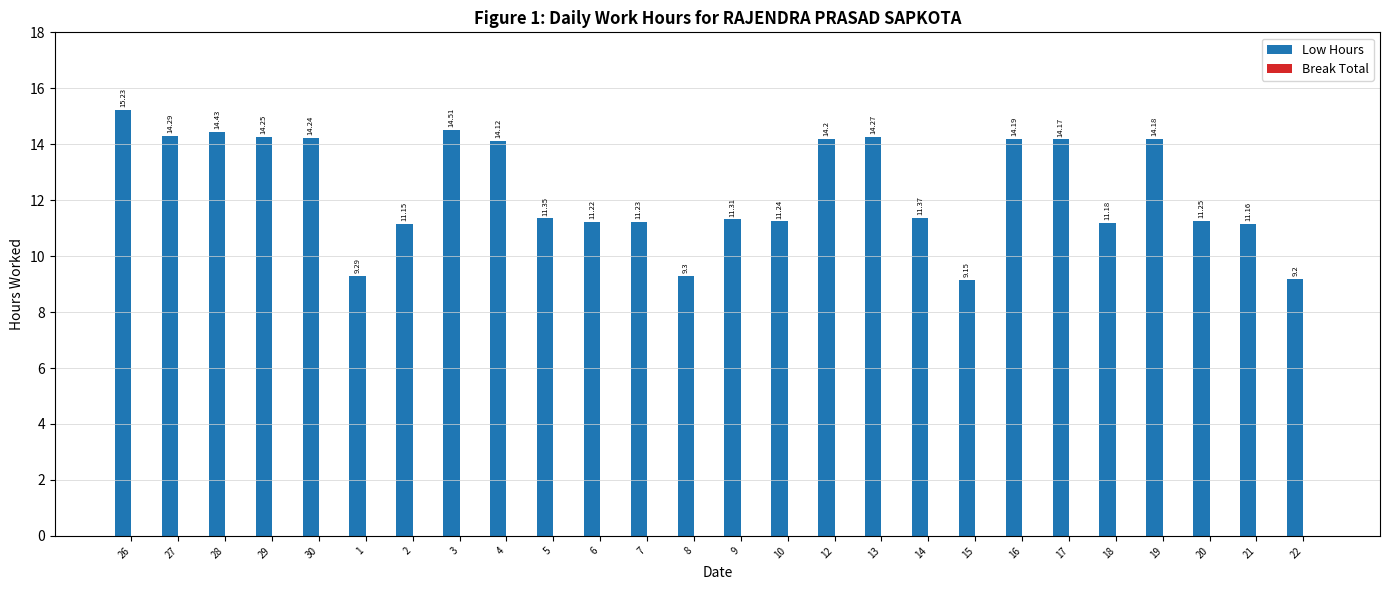

What is the ratio of the value at 2 to the value at 17?

0.8